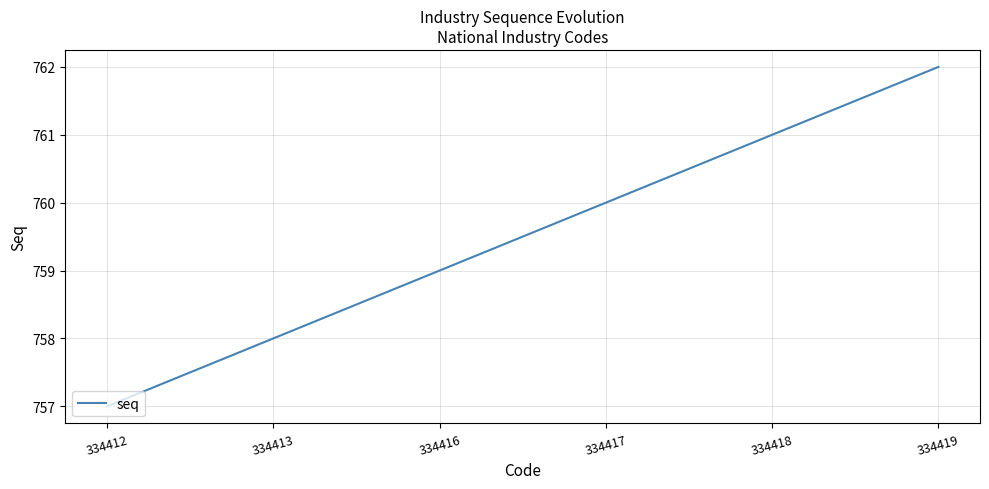

Read the value at 334413.

758